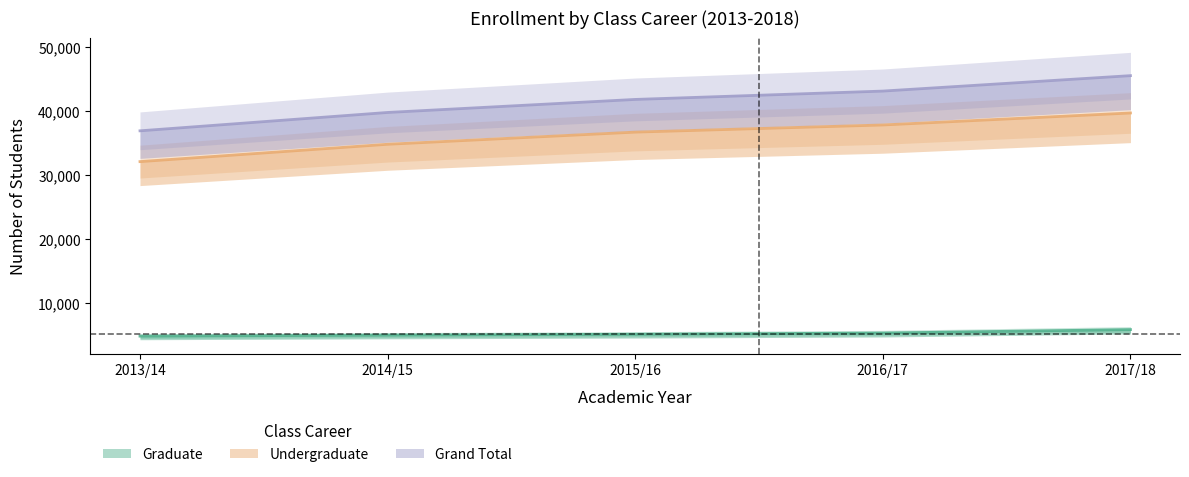

Reading left to right, list all the values displayed in this chart.

Graduate: 4819	4977	5113	5302	5841
Undergraduate: 32127	34842	36745	37863	39738
Grand Total: 36946	39819	41858	43165	45579